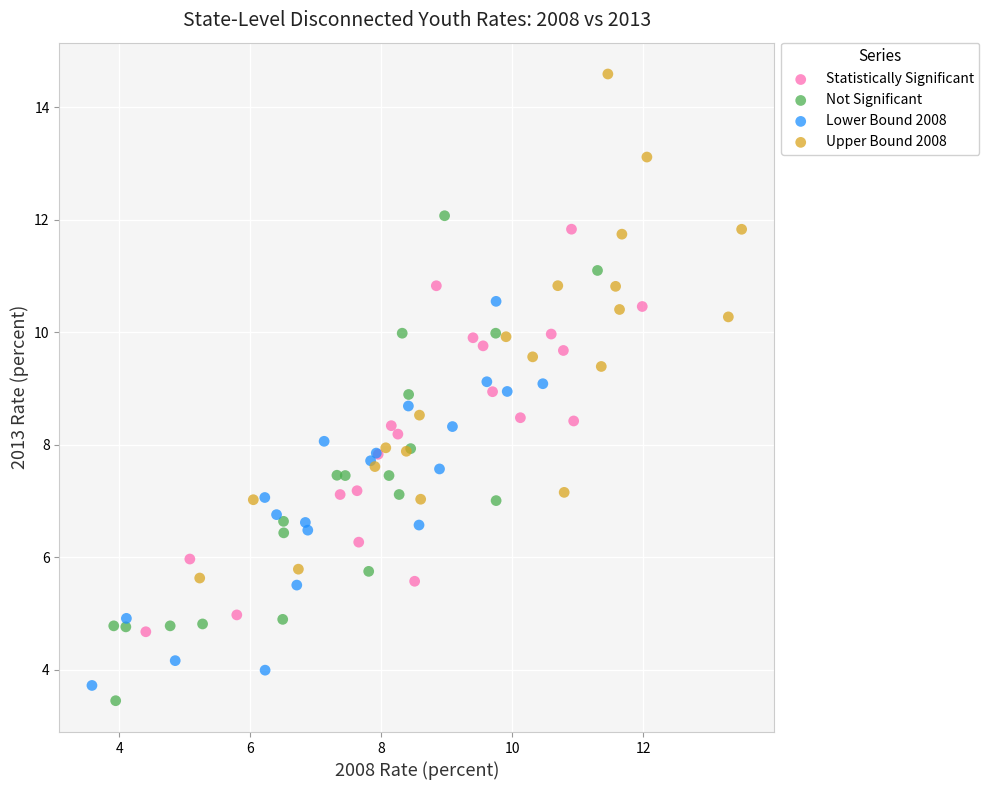

What are all the series names shown in the legend?

Statistically Significant, Not Significant, Lower Bound 2008, Upper Bound 2008